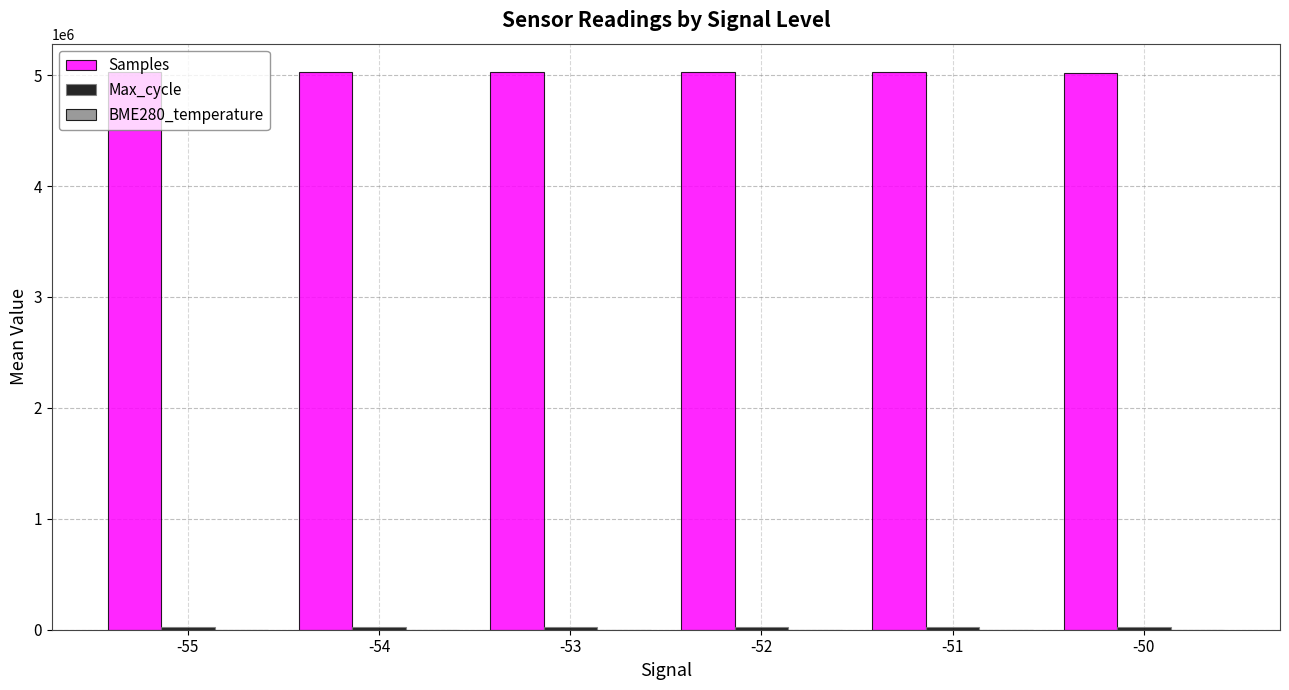

Which series has the largest total across all categories?

Samples